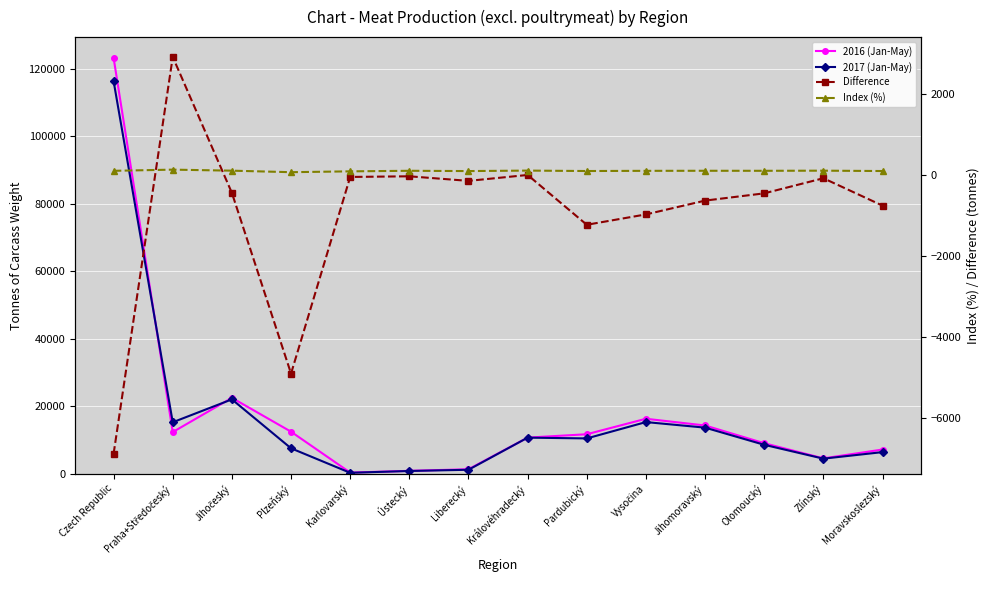

How many data points in Index (%) are above 94?

8